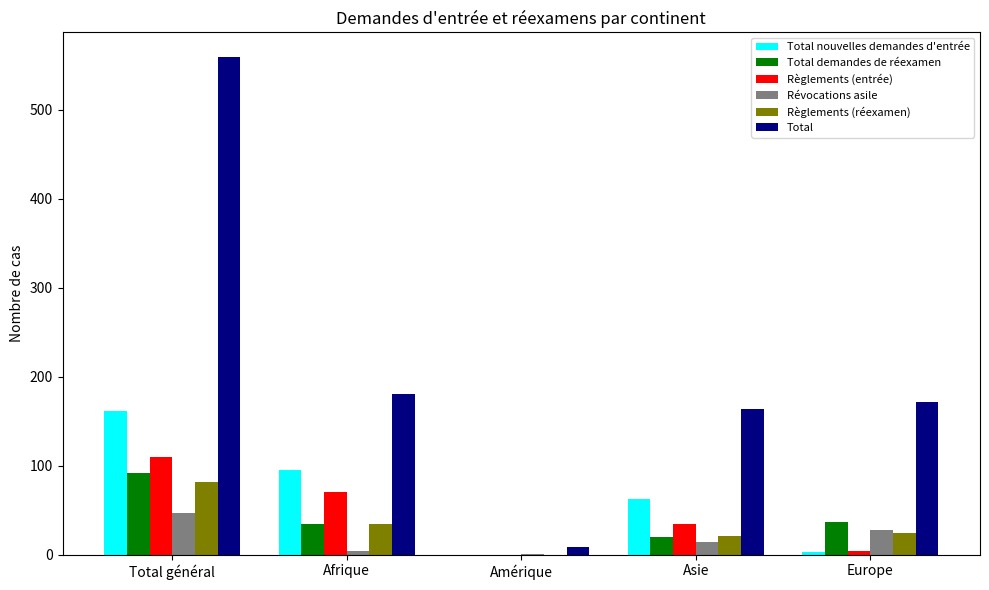

True or false: Total nouvelles demandes d'entrée has a value of 54 at Afrique.

False